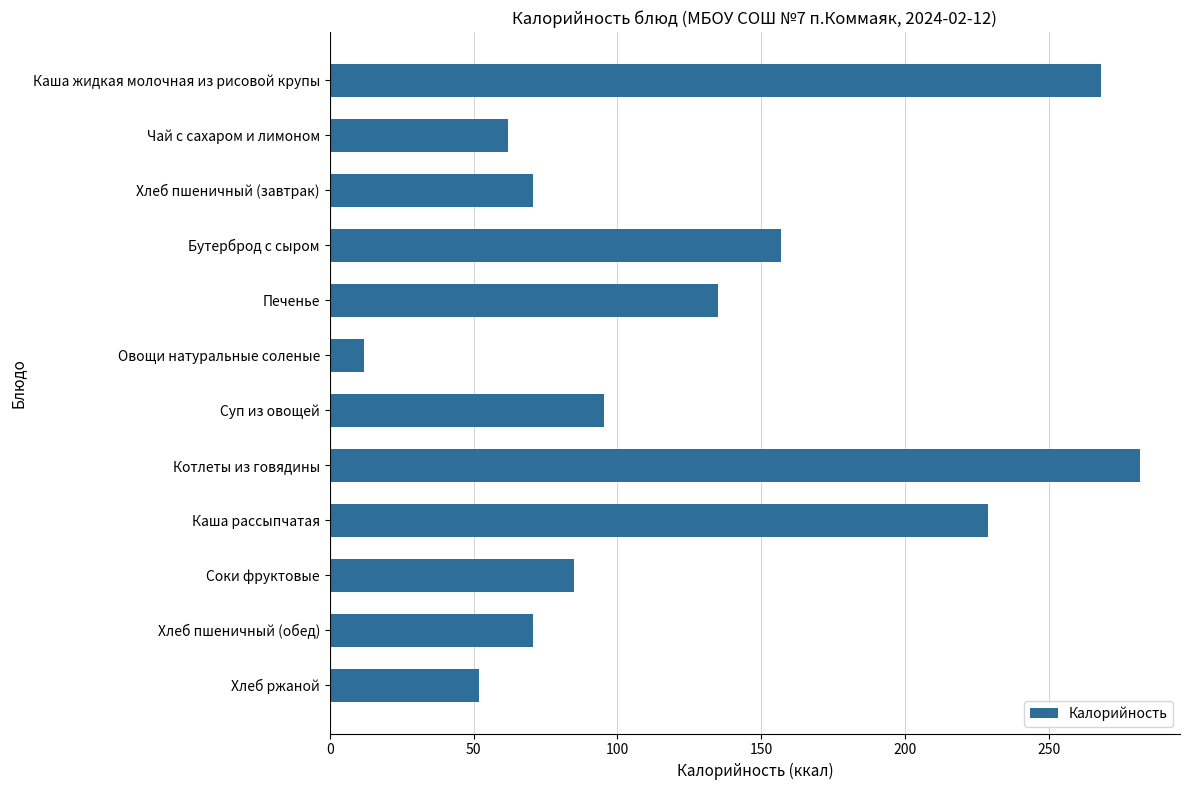

Which has a higher value, Овощи натуральные соленые or Каша жидкая молочная из рисовой крупы?

Каша жидкая молочная из рисовой крупы